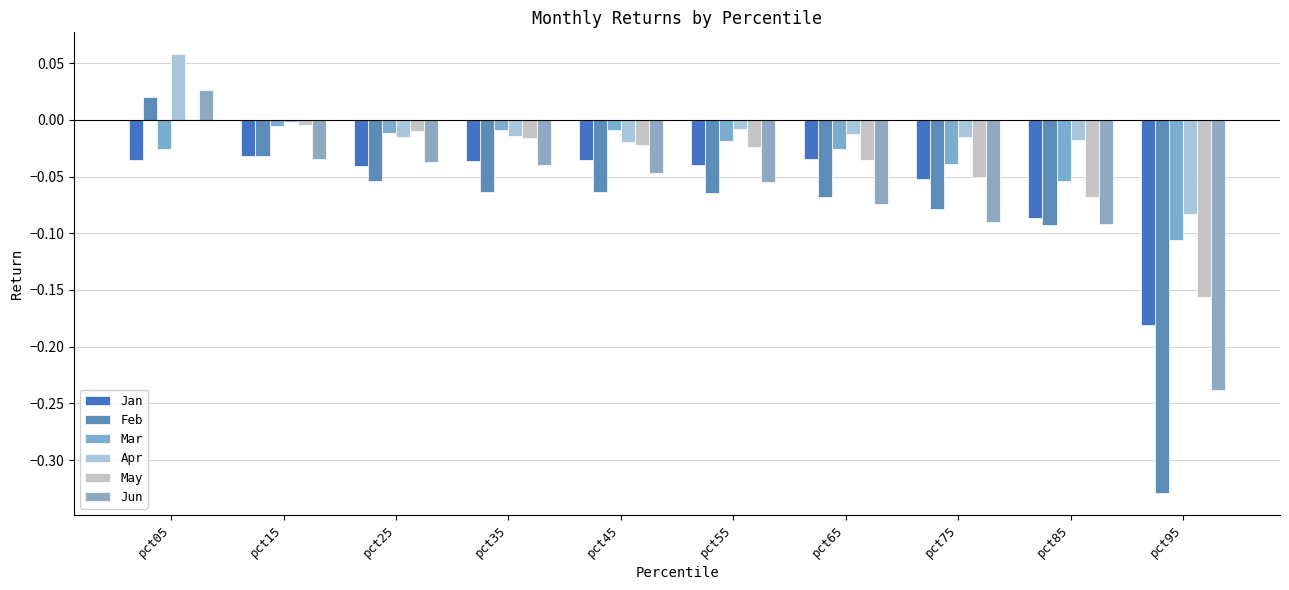

List the series in order of their peak value, highest first.

Apr, Jun, Feb, May, Mar, Jan